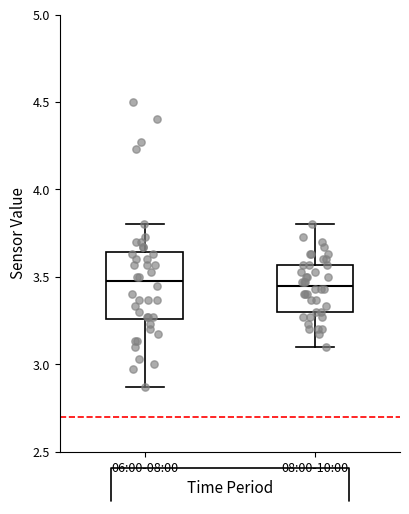

Which box is the tallest, from its lower edge to its upper edge?

06:00-08:00